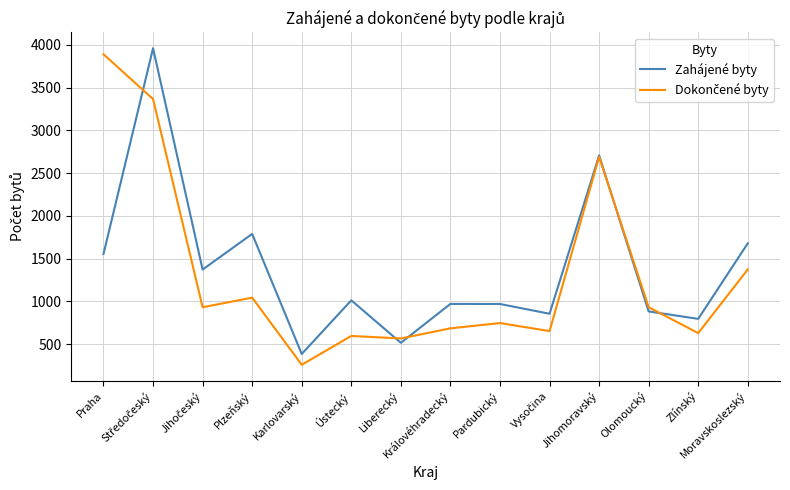

How many values in the Zahájené byty series are below 1013?

7